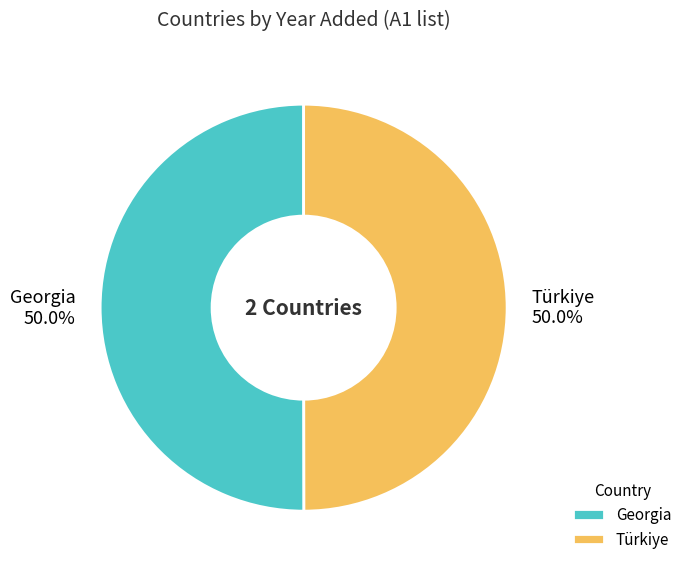

Count the number of slices in the pie.

2